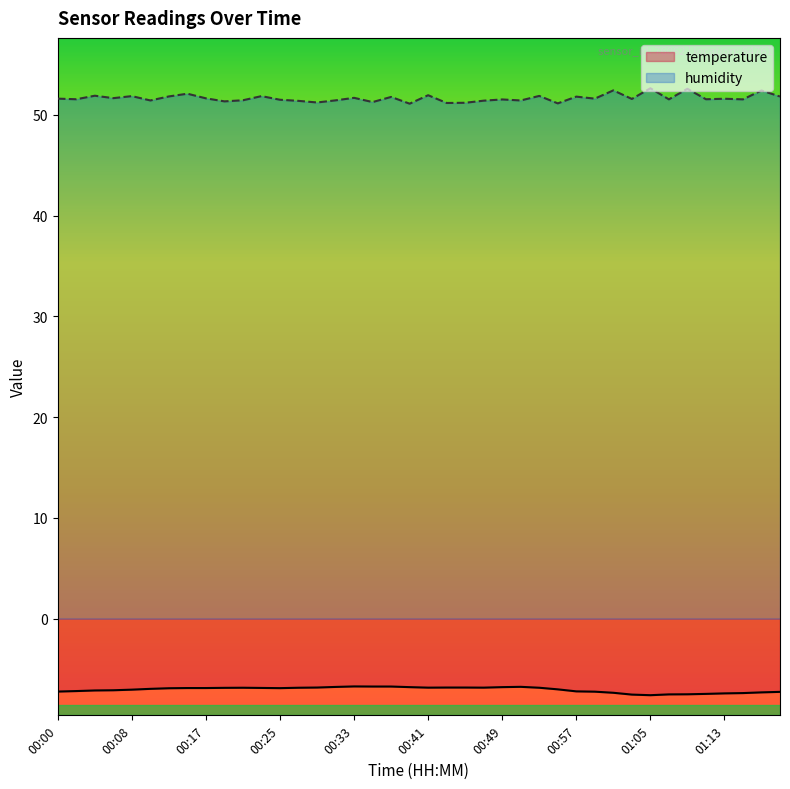

The temperature series shows -6.9 at 00:53. True or false?

True